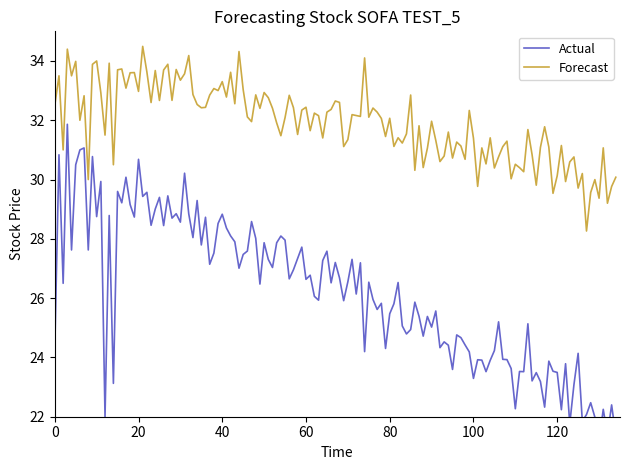

What is the maximum value for Forecast?

34.5